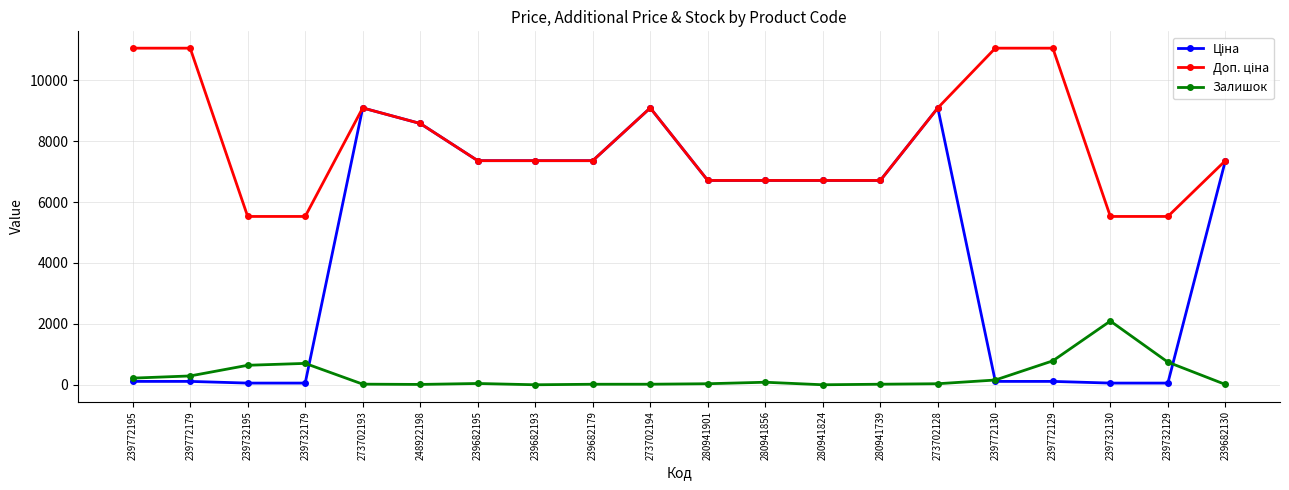

What is the total value across all series at 280941824?

13420.4